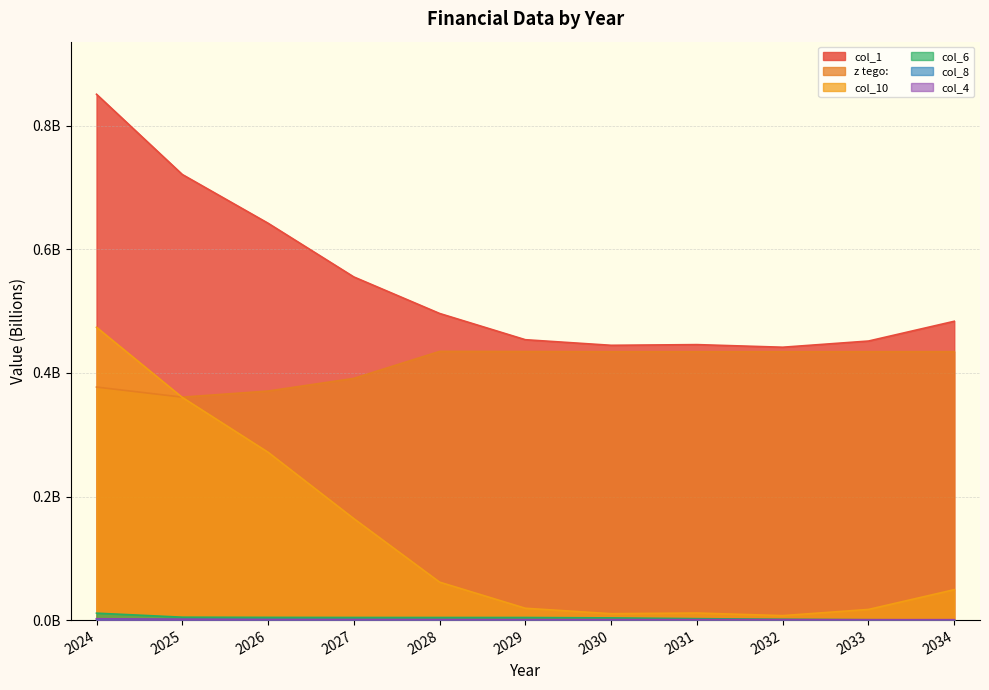

Count the number of data series in this chart.

6